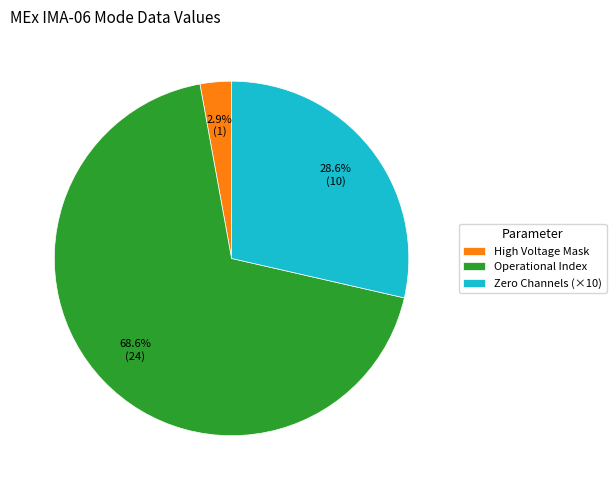

What percentage do Operational Index and High Voltage Mask together represent?

71.4%